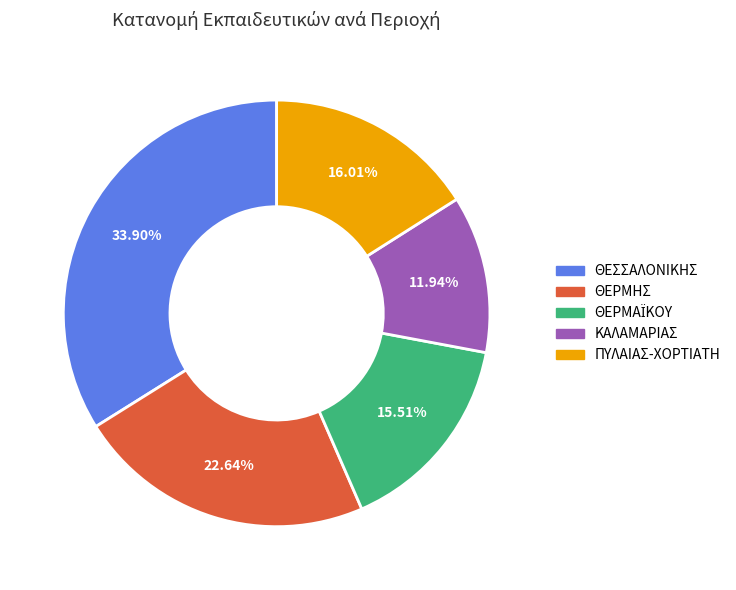

Is there a majority slice in this chart?

No